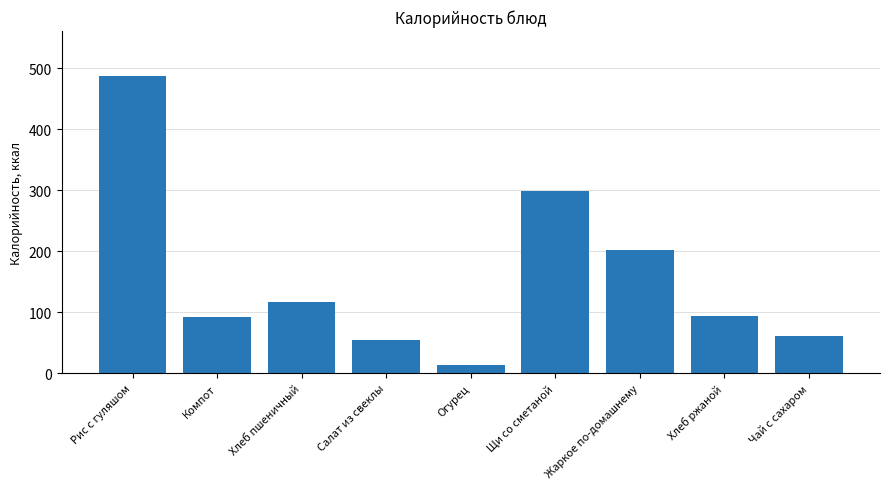

At which label does the data first exceed 94?

Рис с гуляшом